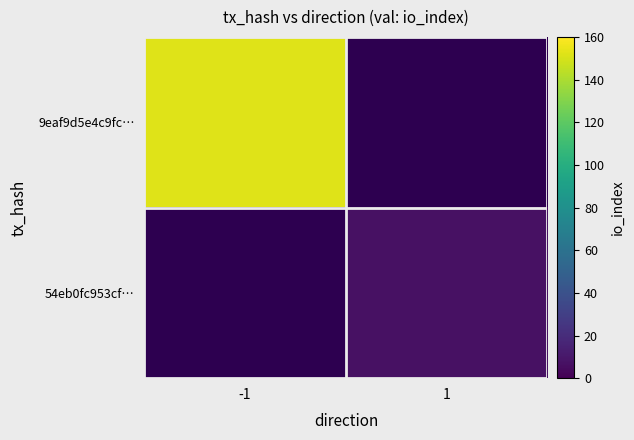

How many distinct data groups are displayed?

2